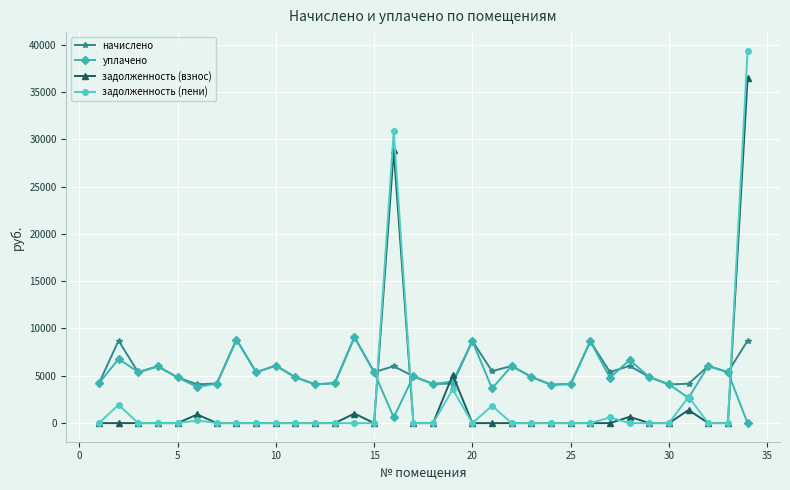

True or false: задолженность (пени) has more than 1 points higher than both neighbors.

True